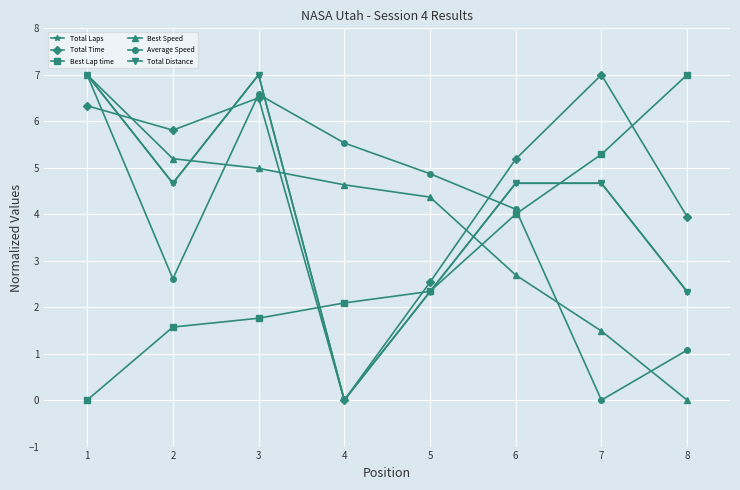

After their last crossing, which series has the higher values: Total Time or Best Speed?

Total Time